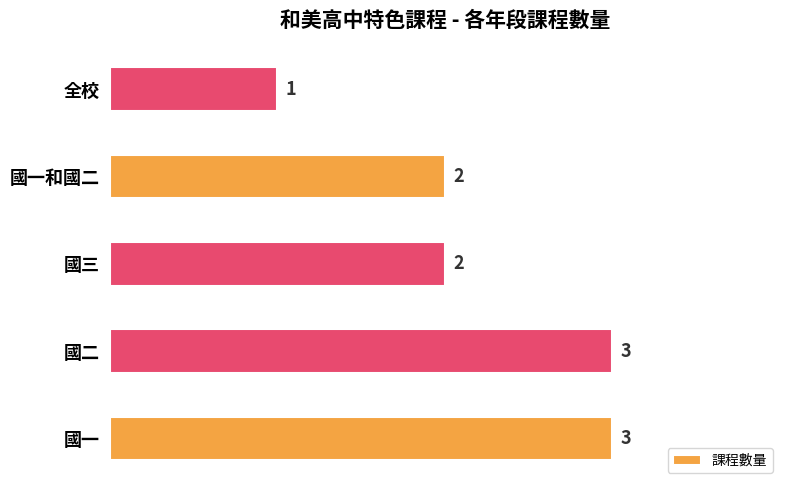

Count the values in the range 2 to 3.

4